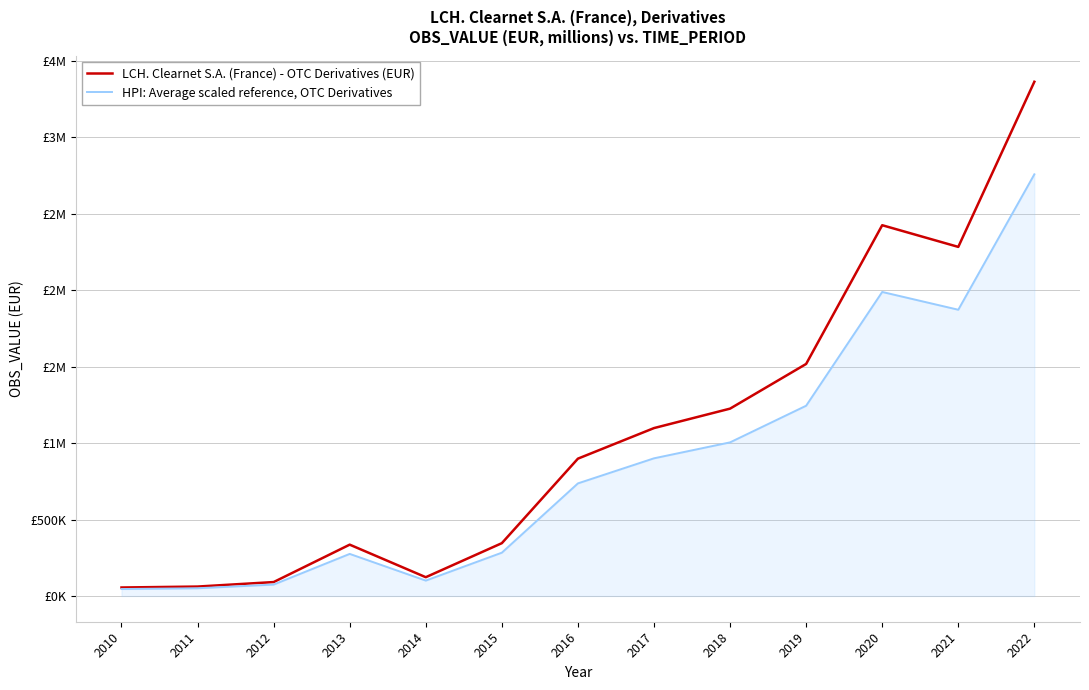

List the labels in order of LCH. Clearnet S.A. (France) - OTC Derivatives (EUR) value, largest first.

2022, 2020, 2021, 2019, 2018, 2017, 2016, 2015, 2013, 2014, 2012, 2011, 2010